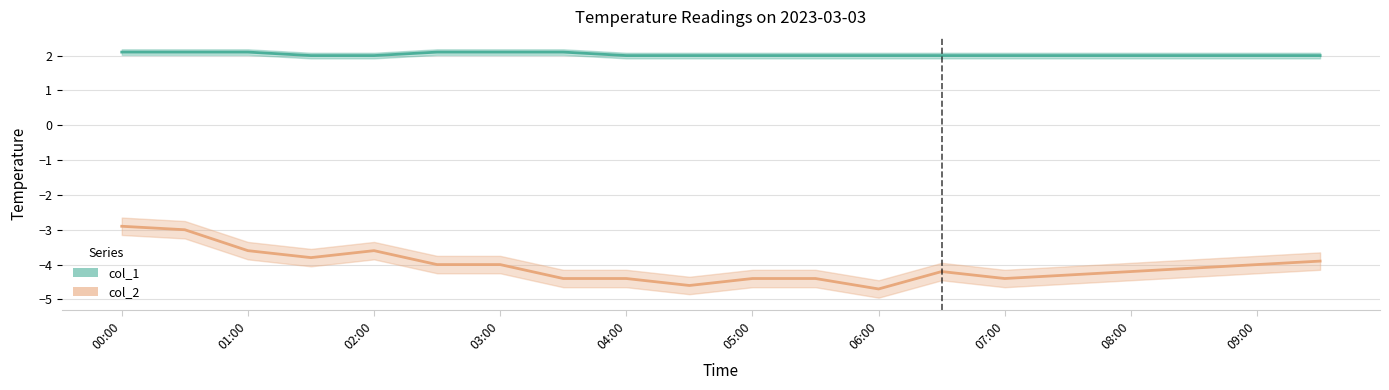

List the labels in order of col_2 value, smallest first.

06:00, 04:30, 03:30, 04:00, 05:00, 05:30, 07:00, 07:30, 06:30, 08:00, 08:30, 02:30, 03:00, 09:00, 09:30, 01:30, 01:00, 02:00, 00:30, 00:00